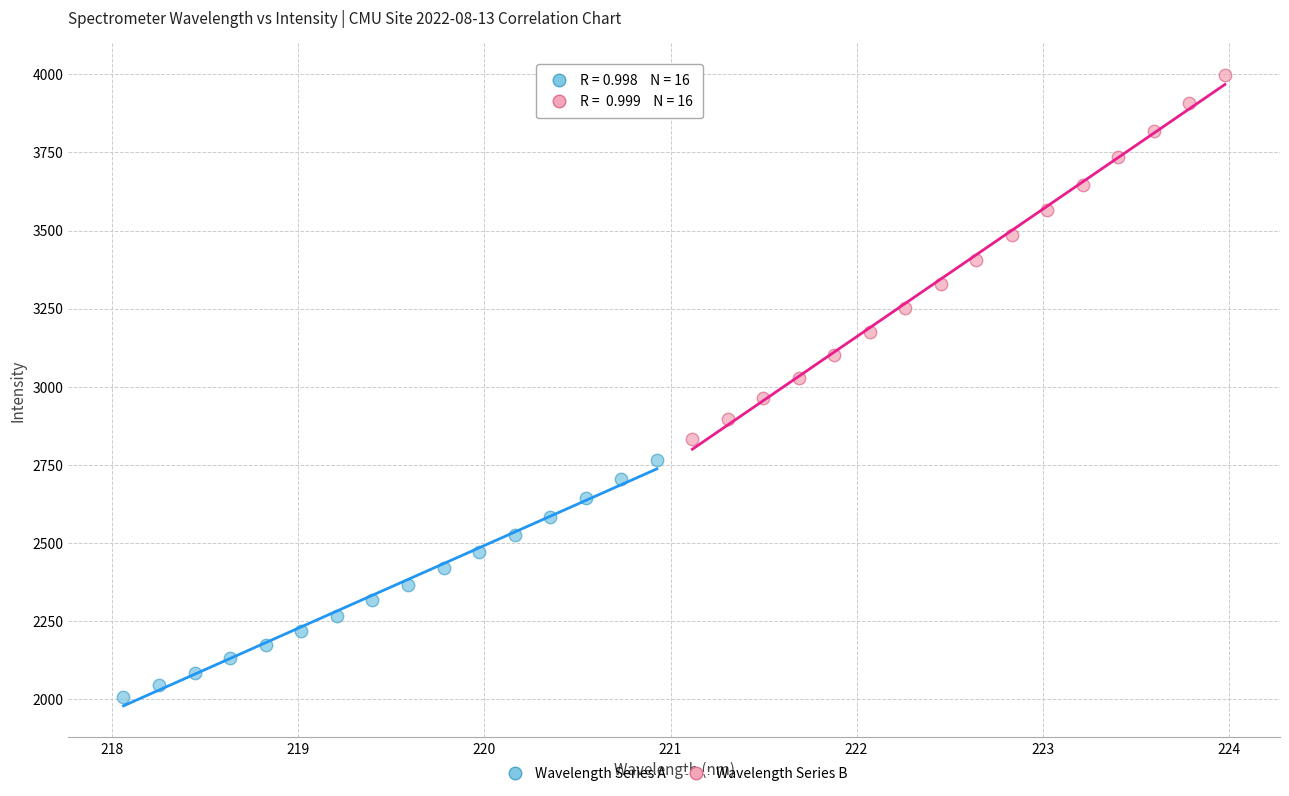

Which series has the widest spread of Y values?

Wavelength Series B